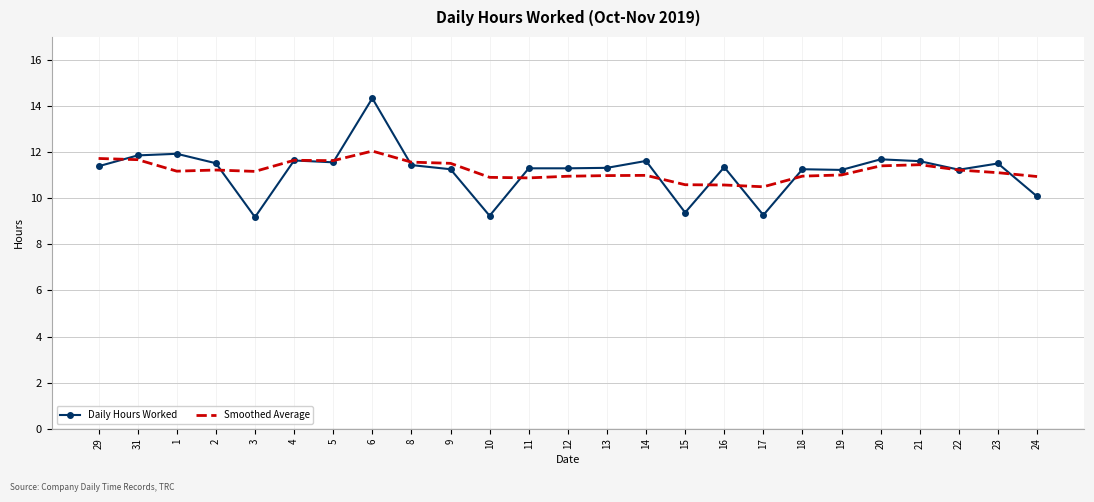

List the series in order of their peak value, lowest first.

Smoothed Average, Daily Hours Worked